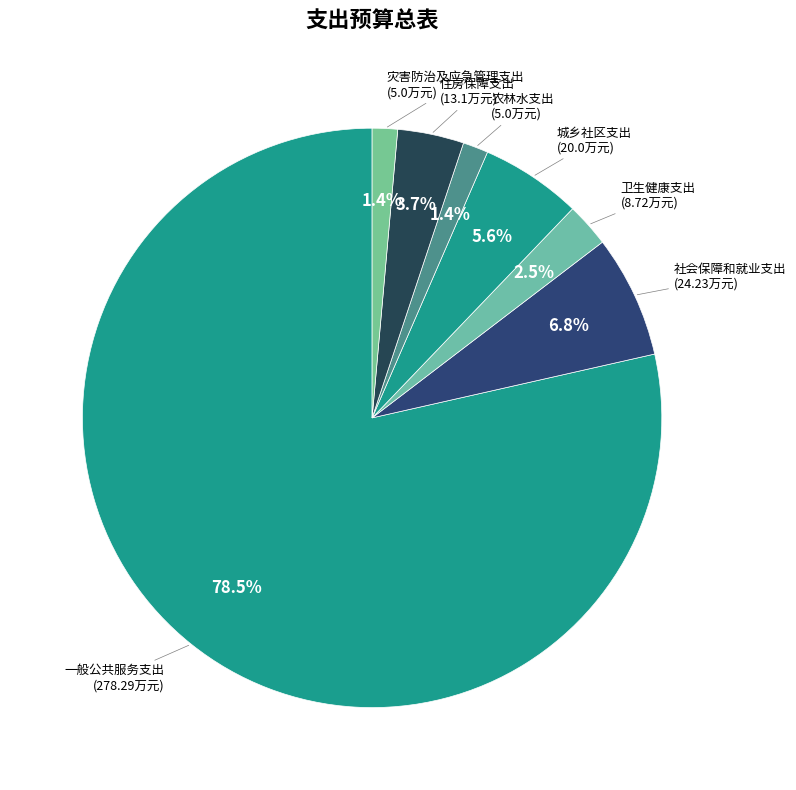

Approximately how many times larger is the value at 灾害防治及应急管理支出 compared to 农林水支出?

1.0